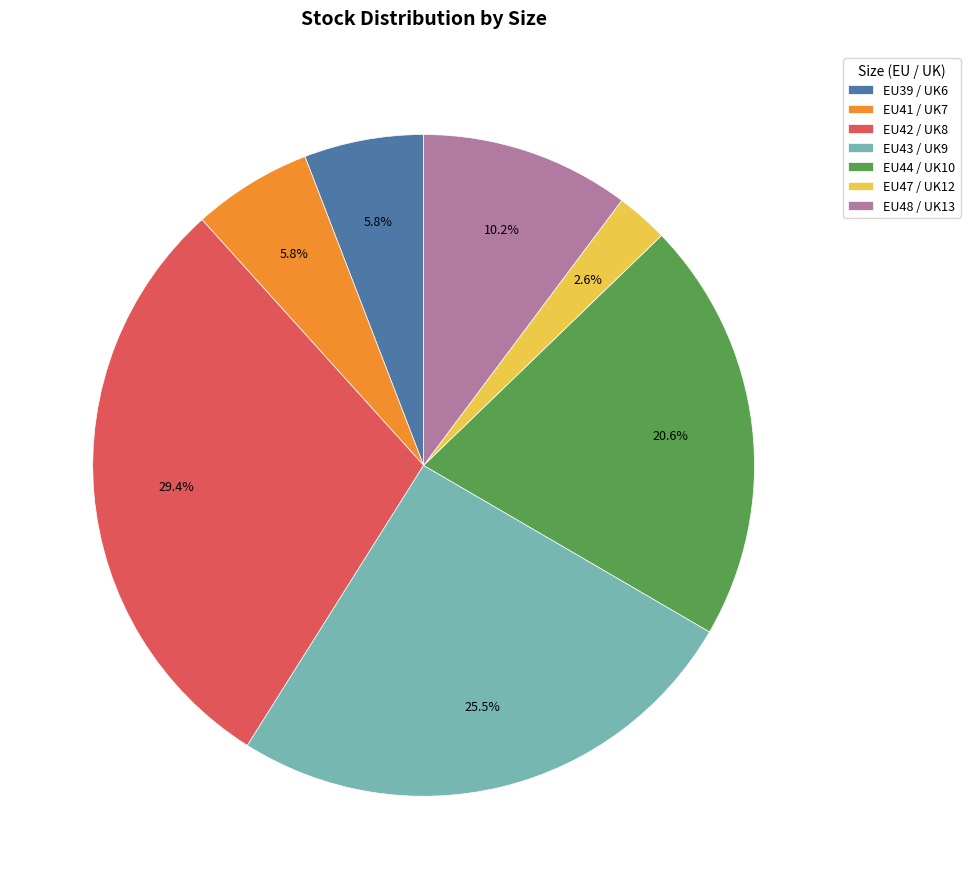

Does EU44 / UK10 represent more than half of the total?

No